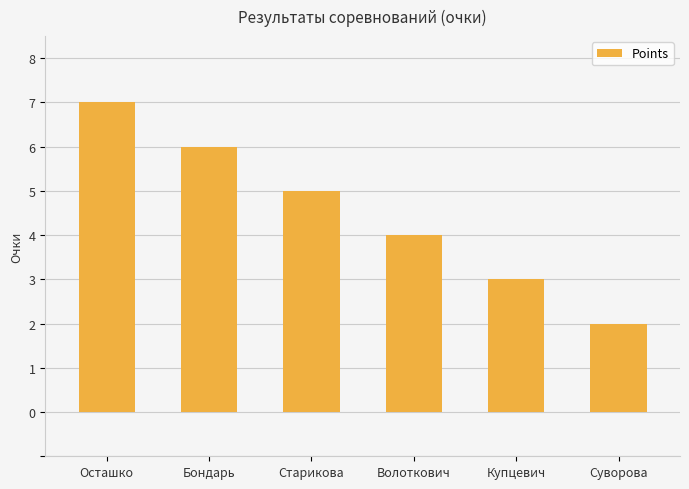

What is the label of the 1st bar from the left?

Осташко